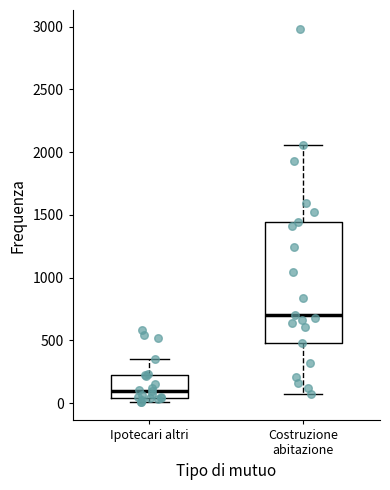

Which box is the tallest, from its lower edge to its upper edge?

Costruzione abitazione